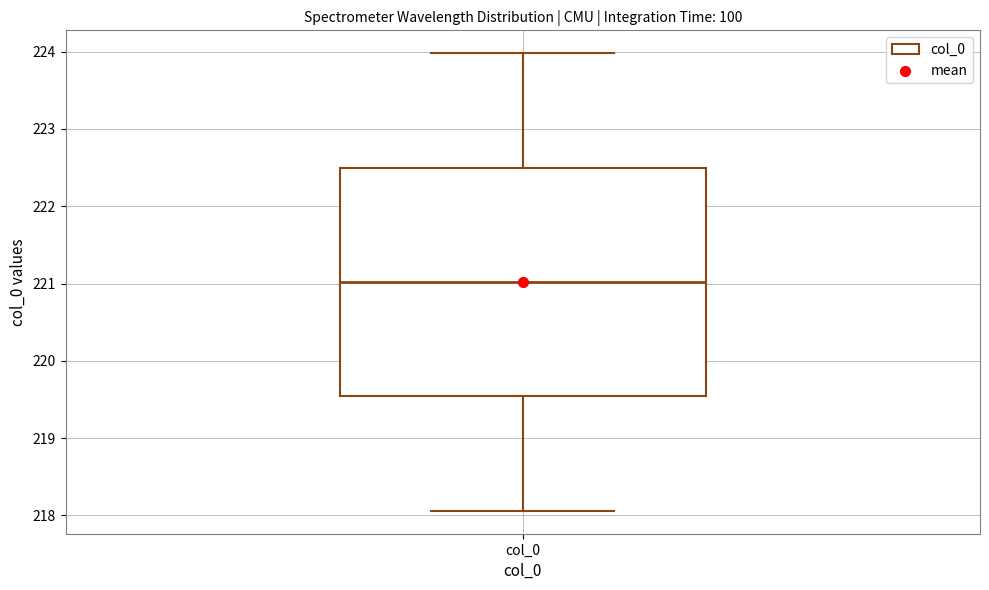

Transcribe this box plot: give where the median line is, the range the box spans, and where the two whiskers end, as read against the y-axis. The values are not printed on the chart, so give them approximately, as read against the axis.

median 221.0, box 219.5 to 222.5, whiskers 218.1 to 224.0